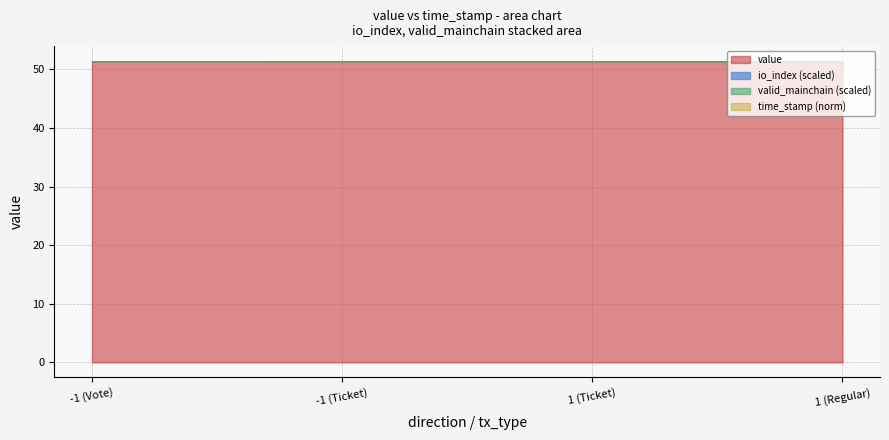

List the labels in order of io_index value, largest first.

-1 (Vote), -1 (Ticket), 1 (Ticket), 1 (Regular)